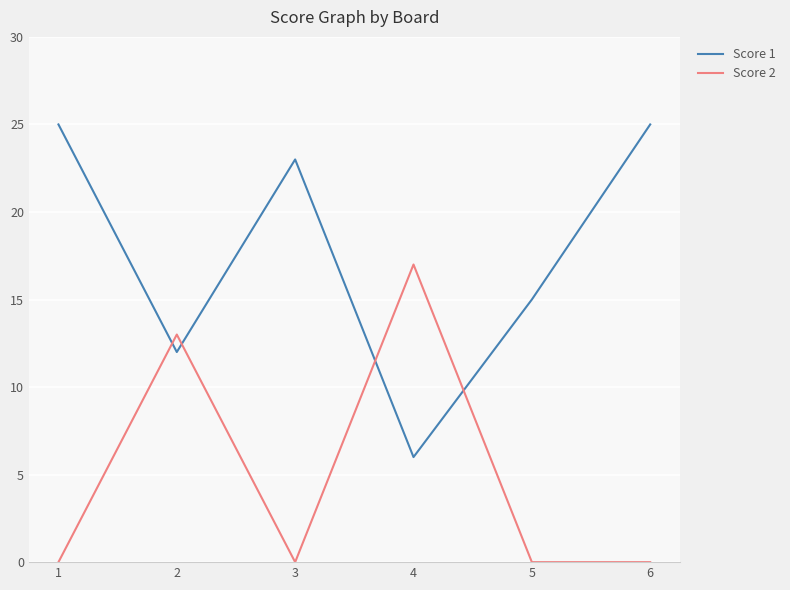

In Score 1, how many points are higher than both neighbors (excluding endpoints)?

1